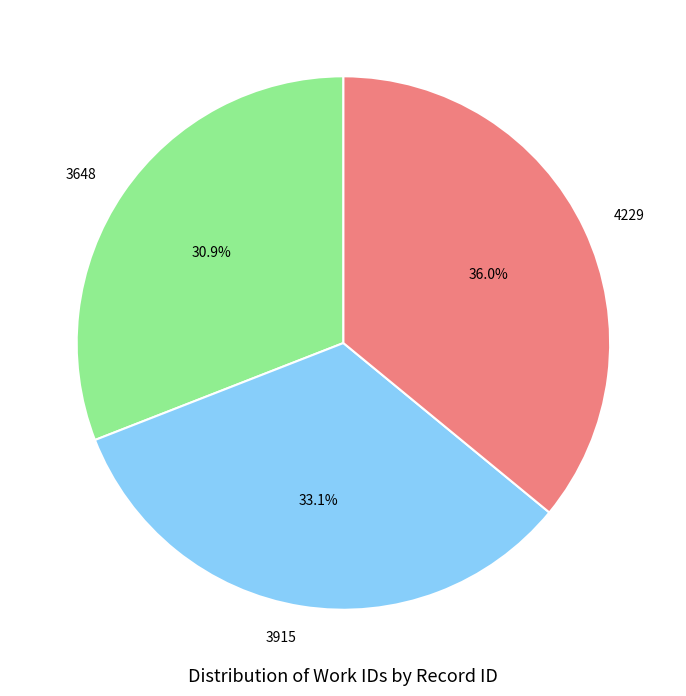

Is the sum of 4229 and 3648 greater than half?

Yes